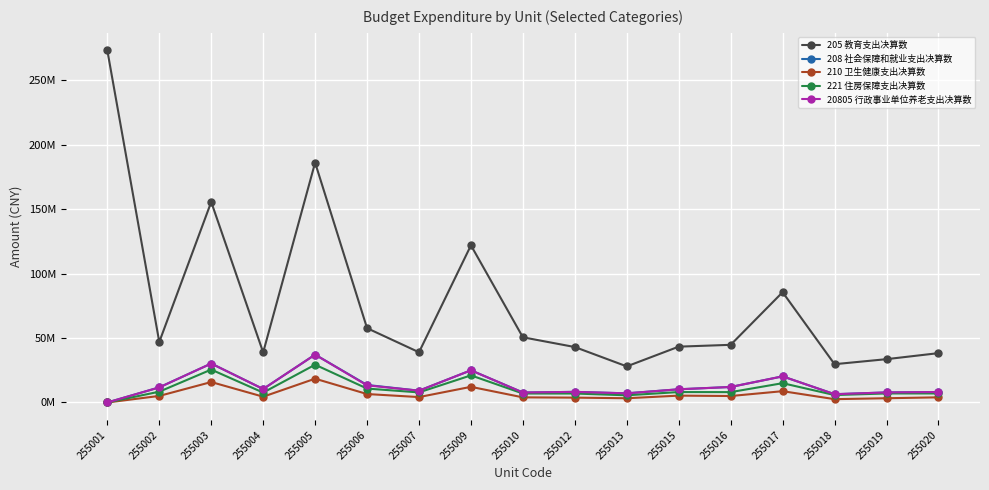

True or false: 205 教育支出决算数 and 210 卫生健康支出决算数 intersect in this chart.

False